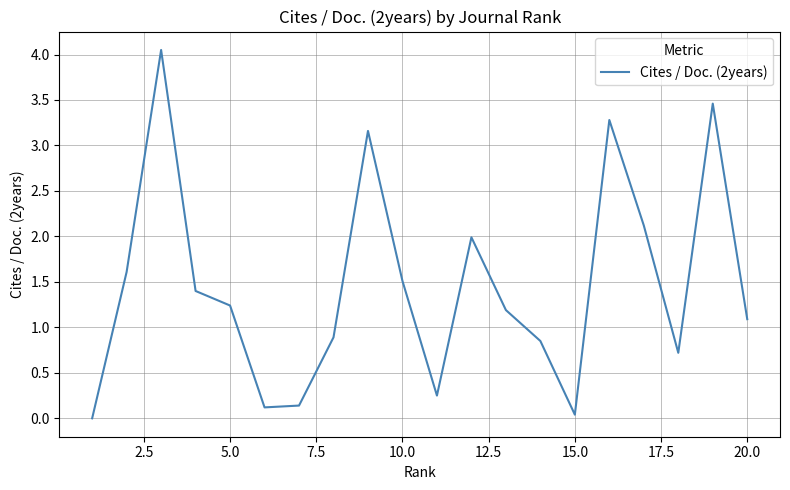

Is it true that the value at 20.0 is 1.1?

True